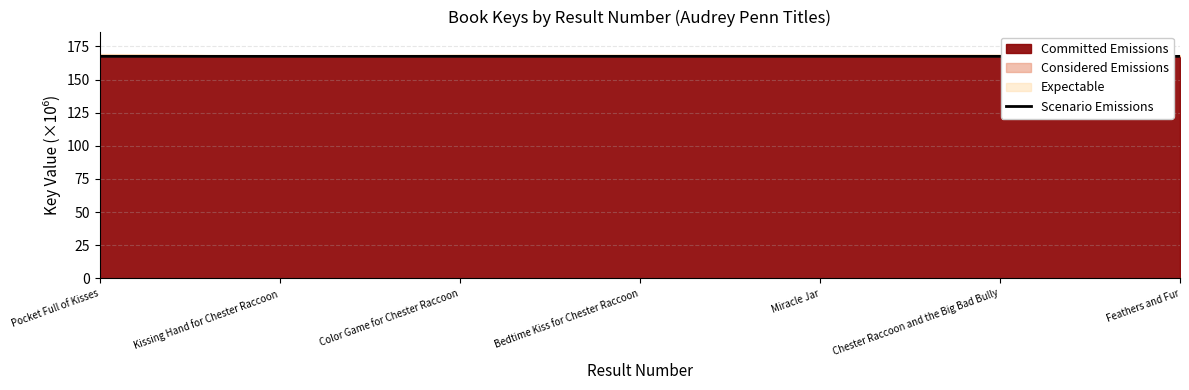

Reading left to right, extract all data points from this chart.

Pocket Full of Kisses=167.4	Kissing Hand for Chester Raccoon=167.4	Color Game for Chester Raccoon=167.4	Bedtime Kiss for Chester Raccoon=167.4	Miracle Jar=167.4	Chester Raccoon and the Big Bad Bully=167.4	Feathers and Fur=167.4